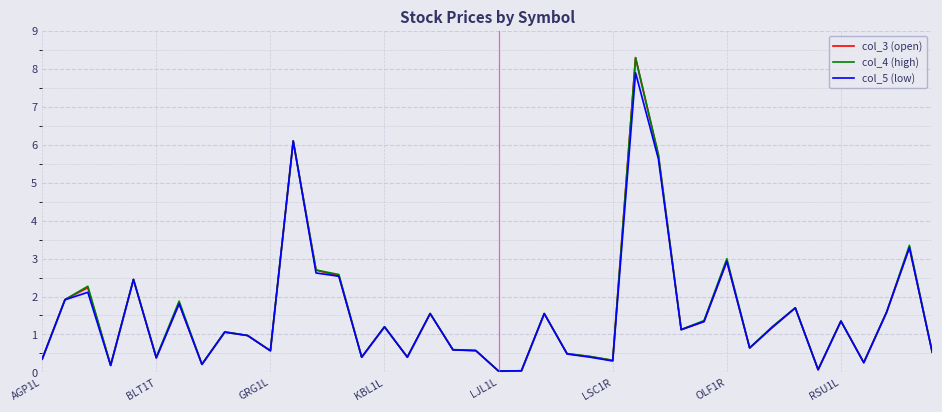

What is the difference between the col_5 (low) values at 22 and 12?

1.1